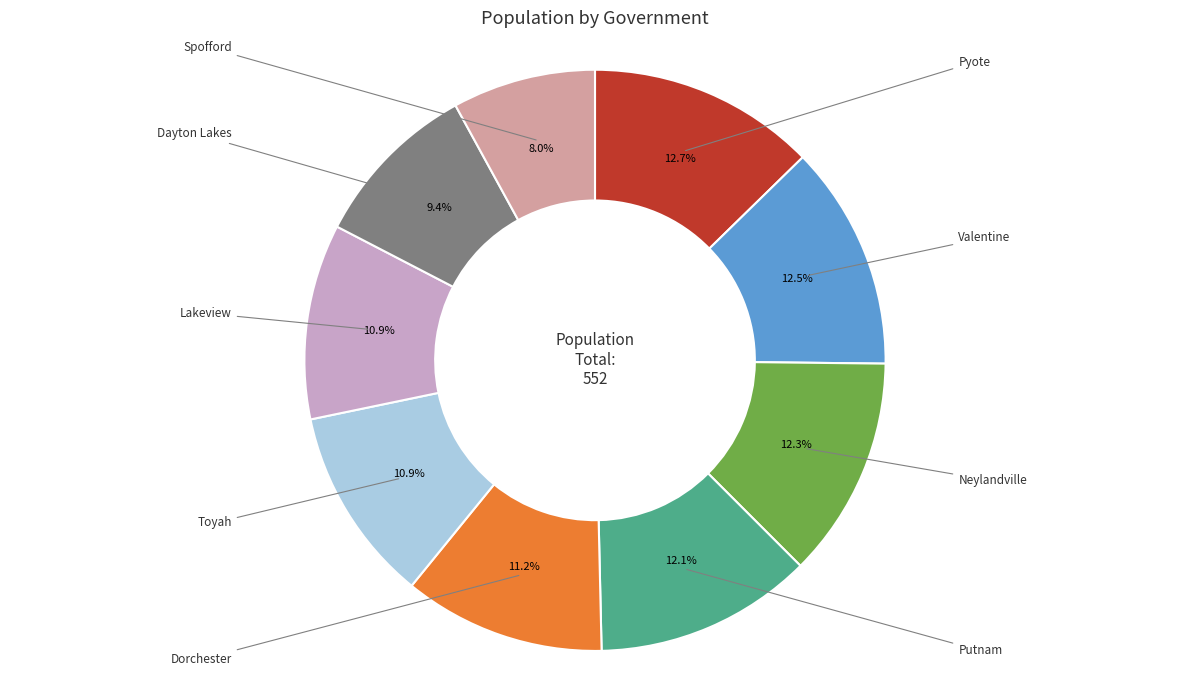

Is there a majority slice in this chart?

No